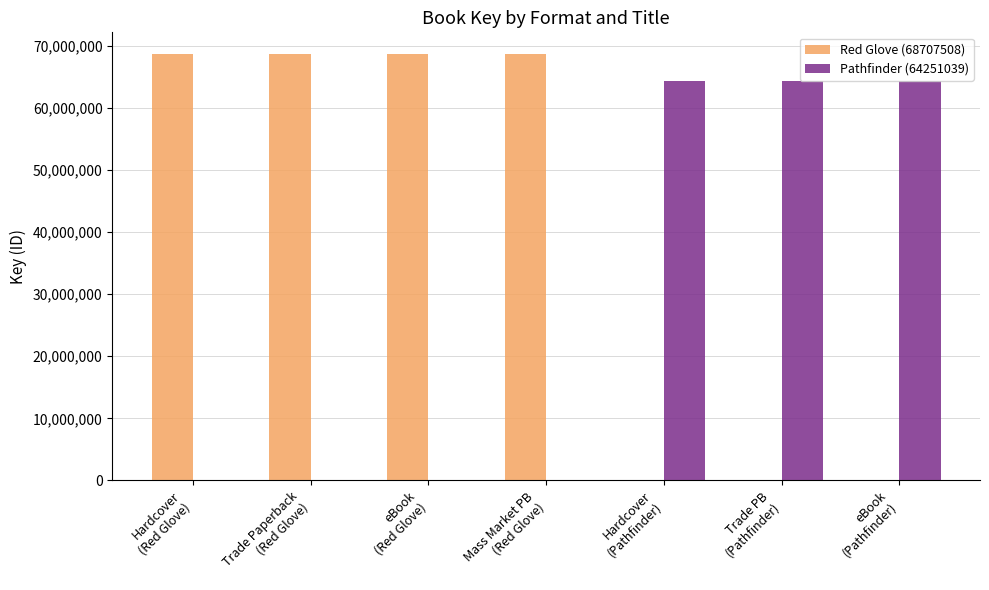

How many data points does each series have?

7